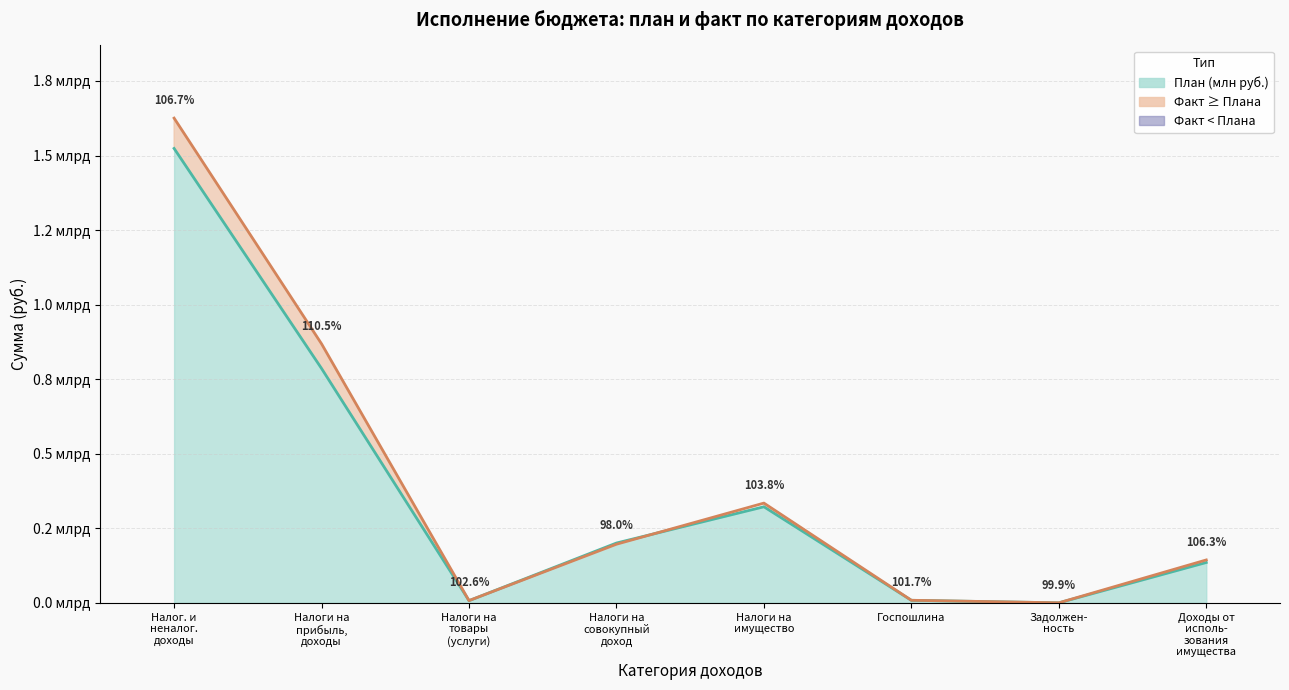

Which series ends up on top after the final intersection of Факт (млн руб.) and План (млн руб.)?

Факт (млн руб.)